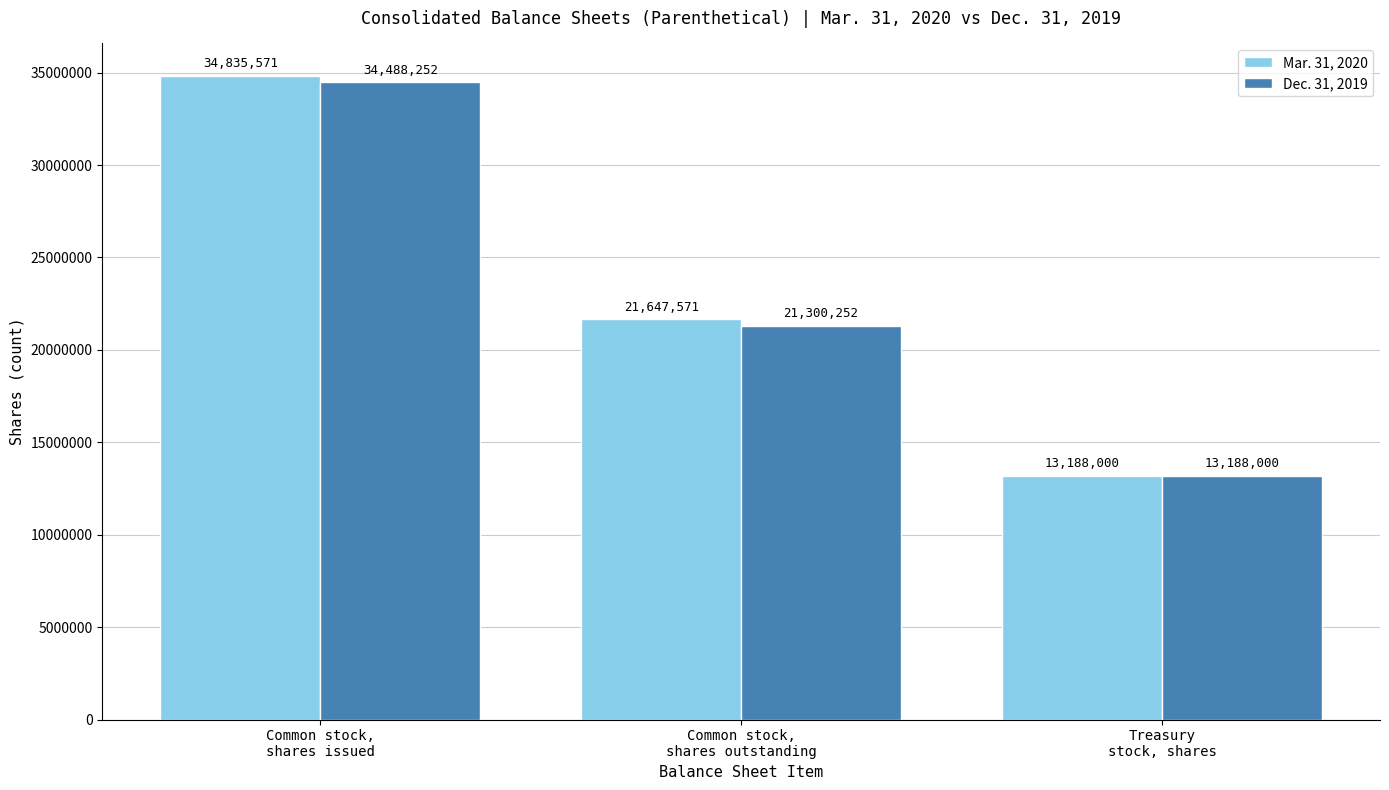

What are all the series names shown in the legend?

Mar. 31, 2020, Dec. 31, 2019